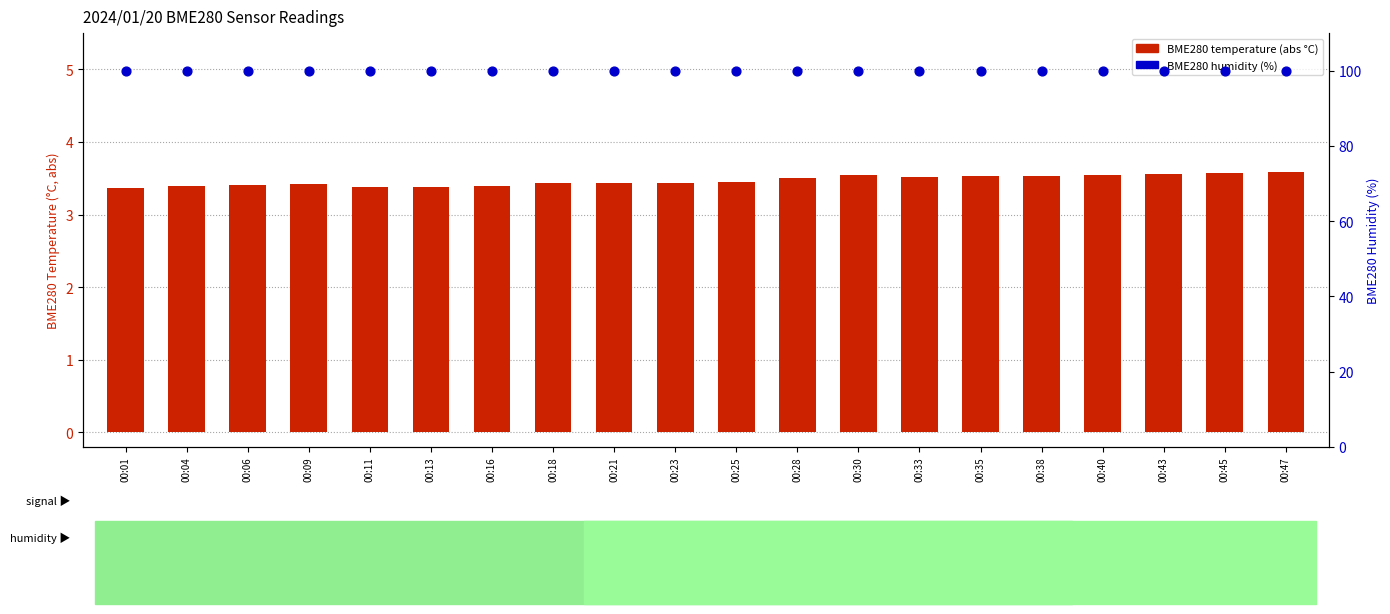

At which category is the sum across all series the highest?

00:47